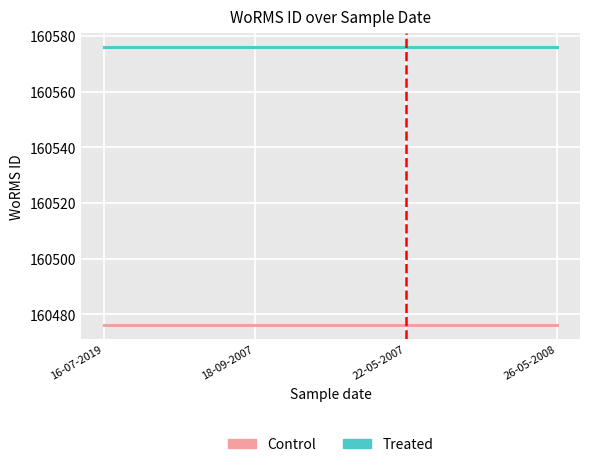

What is the difference between the highest and lowest values at 22-05-2007?

100